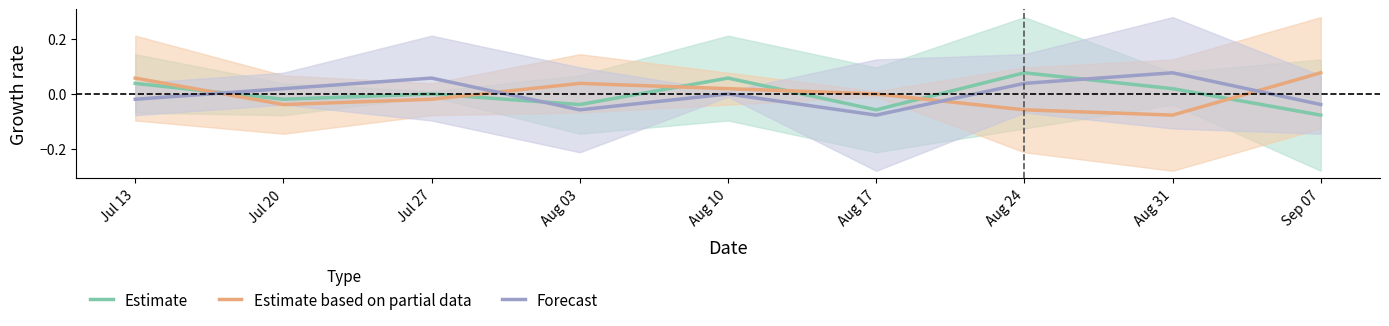

Which category has the highest value in the Estimate series?

Aug 24